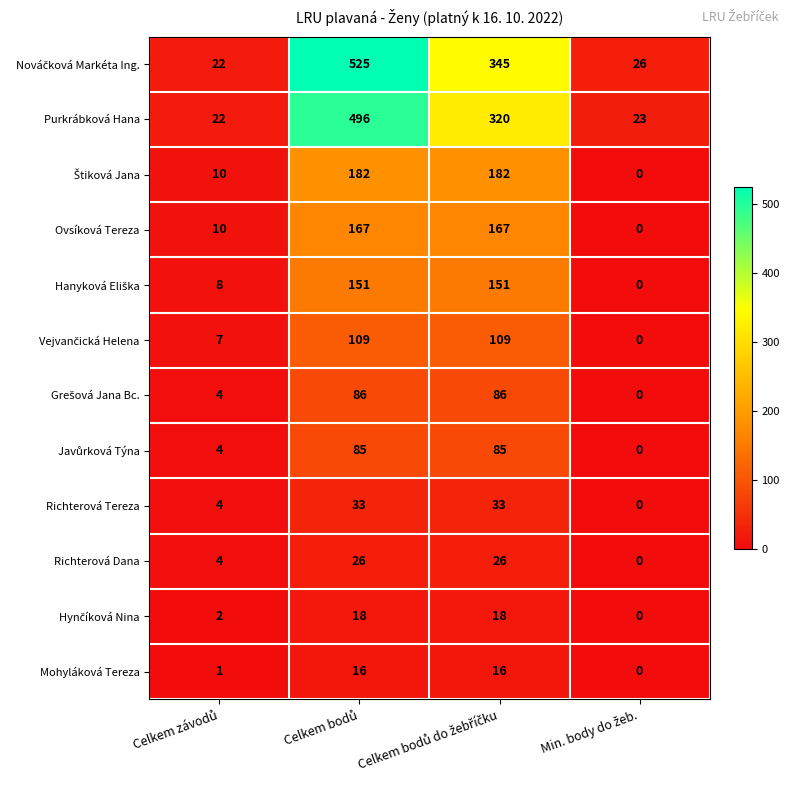

Count the Richterová Tereza values in the range 4 to 33.

3